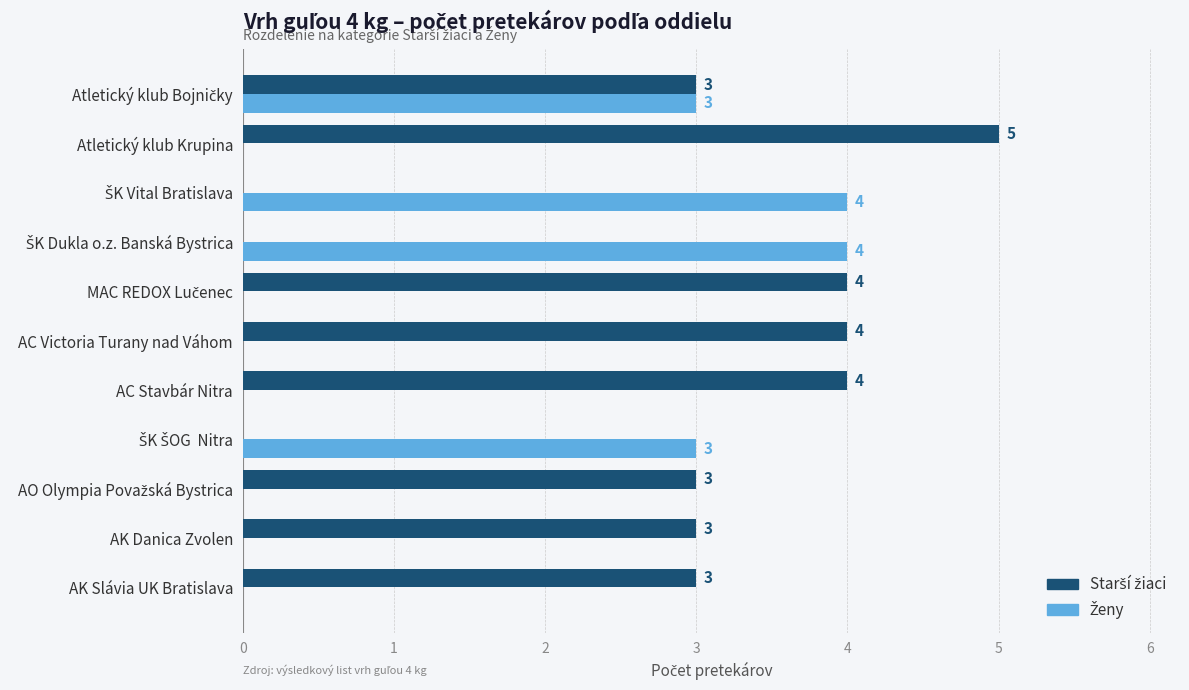

What is the total value across all series at AC Victoria Turany nad Váhom?

4